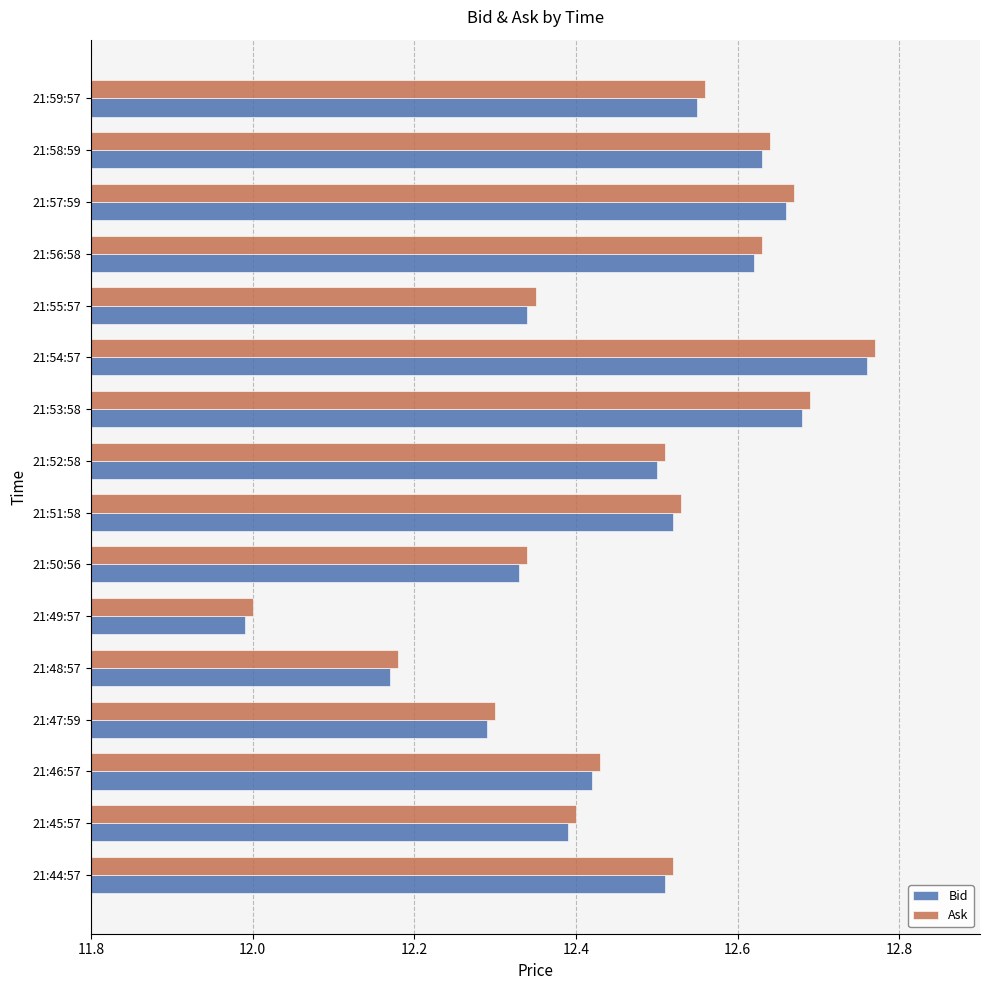

What are all the series names shown in the legend?

Bid, Ask